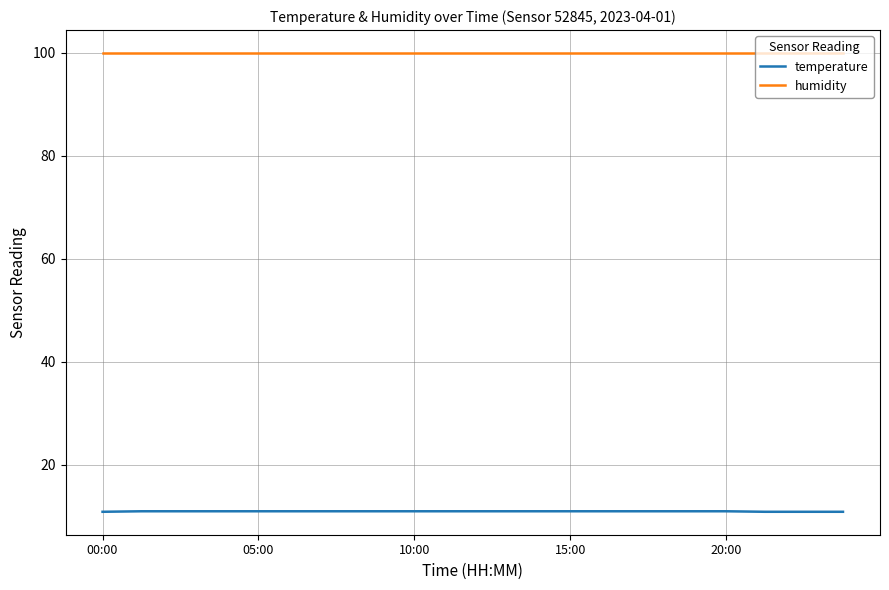

True or false: temperature and humidity cross at least once.

False